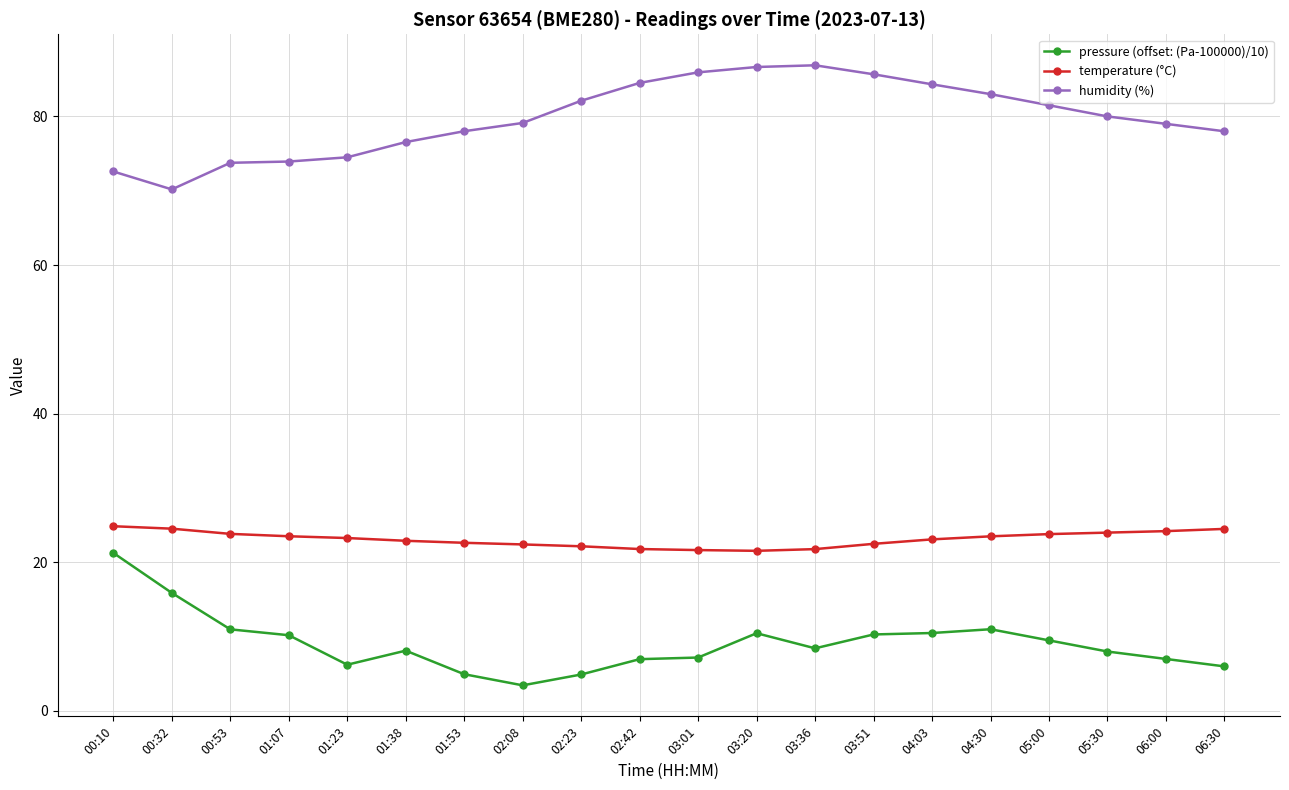

True or false: temperature (°C) and humidity (%) cross at least once.

False